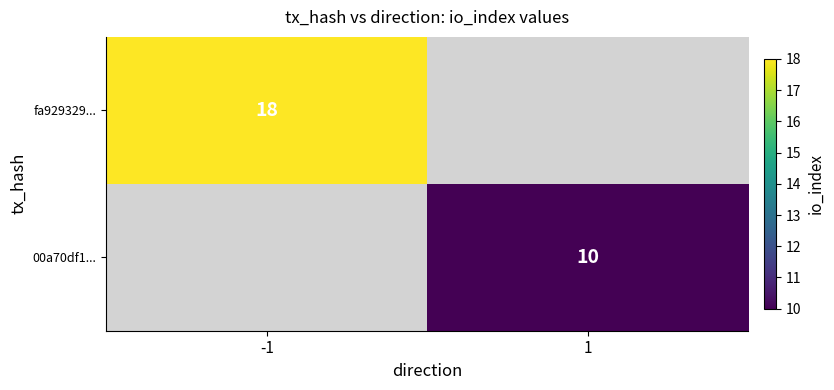

The value of 00a70df1... at 1 is 10. True or false?

True